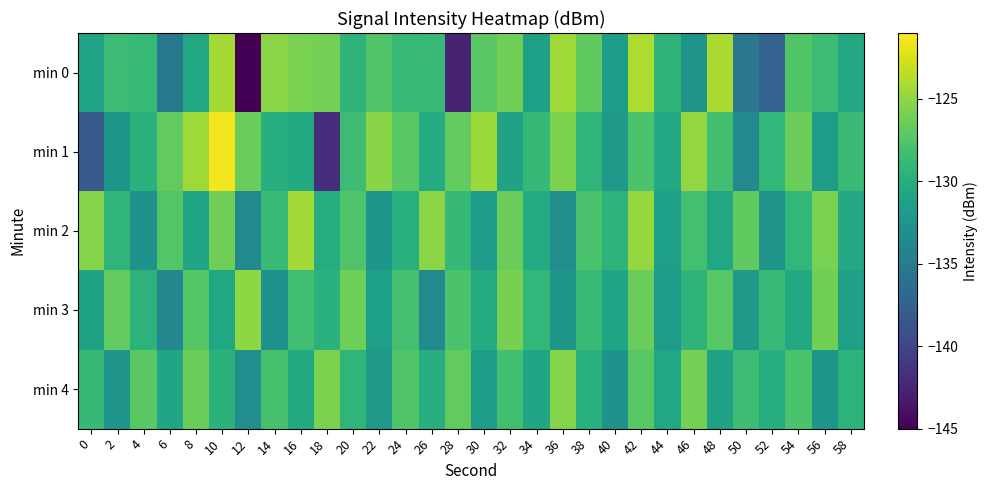

Reading left to right, extract all data points from this chart.

min 0: 0=-131.0	2=-128.5	4=-128.9	6=-135.3	8=-130.5	10=-124.3	12=-145.5	14=-125.2	16=-125.8	18=-126.0	20=-129.4	22=-127.5	24=-128.7	26=-128.9	28=-142.7	30=-127.1	32=-126.2	34=-131.4	36=-124.4	38=-126.8	40=-131.5	42=-123.9	44=-129.4	46=-132.5	48=-124.0	50=-135.5	52=-137.4	54=-127.6	56=-128.5	58=-130.5
min 1: 0=-138.2	2=-132.3	4=-129.6	6=-126.8	8=-124.5	10=-121.4	12=-126.5	14=-129.9	16=-130.4	18=-141.9	20=-128.5	22=-125.3	24=-127.1	26=-130.2	28=-126.8	30=-124.6	32=-131.2	34=-128.9	36=-125.7	38=-129.3	40=-132.1	42=-127.8	44=-130.5	46=-124.9	48=-128.3	50=-133.7	52=-129.1	54=-126.4	56=-131.8	58=-128.6
min 2: 0=-125.5	2=-129.3	4=-132.8	6=-127.4	8=-130.9	10=-126.2	12=-133.5	14=-128.7	16=-124.3	18=-130.1	20=-127.6	22=-132.4	24=-129.8	26=-125.2	28=-128.9	30=-131.7	32=-126.5	34=-130.3	36=-133.1	38=-127.9	40=-129.5	42=-124.8	44=-131.4	46=-128.2	48=-130.7	50=-126.9	52=-132.6	54=-129.1	56=-125.8	58=-130.5
min 3: 0=-131.2	2=-126.8	4=-129.5	6=-133.9	8=-127.3	10=-130.6	12=-125.1	14=-132.8	16=-128.4	18=-129.7	20=-126.3	22=-131.5	24=-128.1	26=-133.6	28=-127.8	30=-130.2	32=-125.9	34=-129.1	36=-132.3	38=-128.7	40=-130.9	42=-126.5	44=-131.8	46=-129.4	48=-127.2	50=-132.0	52=-128.8	54=-130.4	56=-126.1	58=-131.3
min 4: 0=-128.9	2=-132.5	4=-127.1	6=-130.8	8=-126.4	10=-129.6	12=-133.2	14=-128.0	16=-130.4	18=-125.7	20=-129.3	22=-132.1	24=-127.5	26=-130.0	28=-126.8	30=-131.6	32=-128.3	34=-130.9	36=-125.5	38=-129.8	40=-132.7	42=-127.2	44=-130.6	46=-126.0	48=-131.2	50=-128.5	52=-130.1	54=-127.8	56=-132.3	58=-129.5